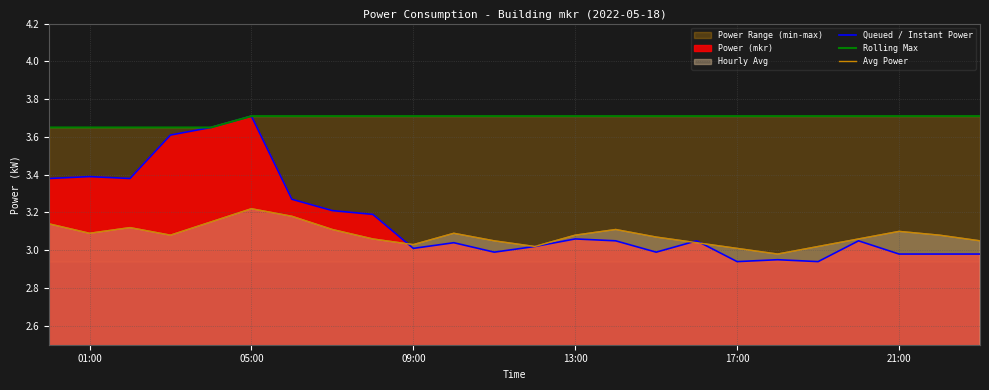

What is the difference between the maximum and minimum values in the Queued / Instant Power series?

0.8